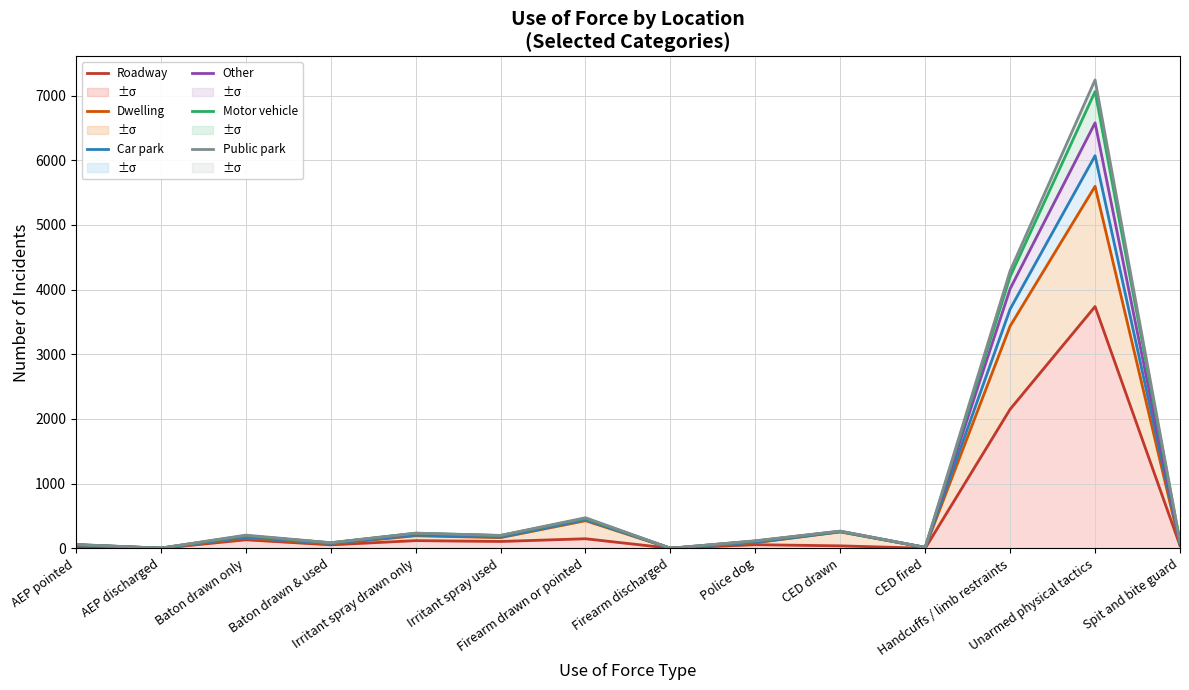

Reading left to right, list all the values displayed in this chart.

Roadway: AEP pointed=18	AEP discharged=0	Baton drawn only=132	Baton drawn & used=54	Irritant spray drawn only=119	Irritant spray used=106	Firearm drawn or pointed=148	Firearm discharged=1	Police dog=56	CED drawn=38	CED fired=1	Handcuffs / limb restraints=2151	Unarmed physical tactics=3739	Spit and bite guard=42
Dwelling: AEP pointed=53	AEP discharged=1	Baton drawn only=156	Baton drawn & used=68	Irritant spray drawn only=194	Irritant spray used=165	Firearm drawn or pointed=427	Firearm discharged=1	Police dog=86	CED drawn=254	CED fired=14	Handcuffs / limb restraints=3437	Unarmed physical tactics=5598	Spit and bite guard=52
Car park: AEP pointed=53	AEP discharged=1	Baton drawn only=171	Baton drawn & used=74	Irritant spray drawn only=204	Irritant spray used=173	Firearm drawn or pointed=441	Firearm discharged=1	Police dog=93	CED drawn=256	CED fired=14	Handcuffs / limb restraints=3700	Unarmed physical tactics=6071	Spit and bite guard=71
Other: AEP pointed=56	AEP discharged=3	Baton drawn only=193	Baton drawn & used=84	Irritant spray drawn only=228	Irritant spray used=196	Firearm drawn or pointed=461	Firearm discharged=1	Police dog=112	CED drawn=263	CED fired=14	Handcuffs / limb restraints=4014	Unarmed physical tactics=6579	Spit and bite guard=75
Motor vehicle: AEP pointed=56	AEP discharged=3	Baton drawn only=195	Baton drawn & used=85	Irritant spray drawn only=233	Irritant spray used=197	Firearm drawn or pointed=462	Firearm discharged=1	Police dog=112	CED drawn=263	CED fired=14	Handcuffs / limb restraints=4202	Unarmed physical tactics=7063	Spit and bite guard=97
Public park: AEP pointed=59	AEP discharged=3	Baton drawn only=204	Baton drawn & used=87	Irritant spray drawn only=235	Irritant spray used=200	Firearm drawn or pointed=473	Firearm discharged=1	Police dog=117	CED drawn=267	CED fired=14	Handcuffs / limb restraints=4292	Unarmed physical tactics=7243	Spit and bite guard=99